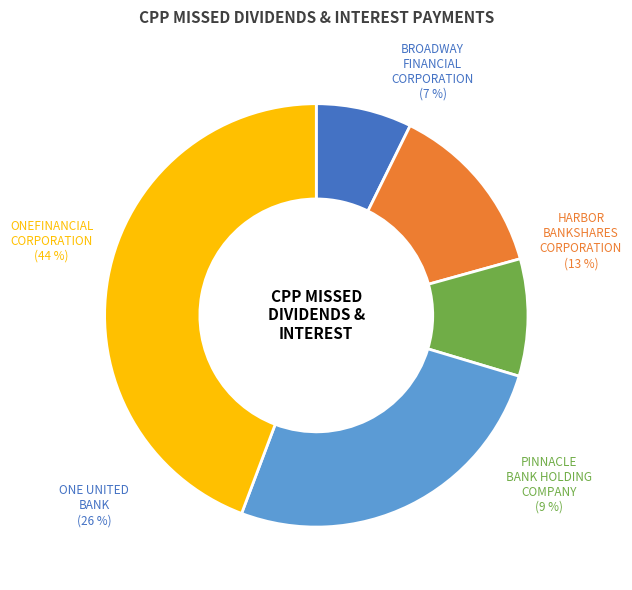

To the nearest percent, what is the difference between the largest and smallest slice percentages?

37%